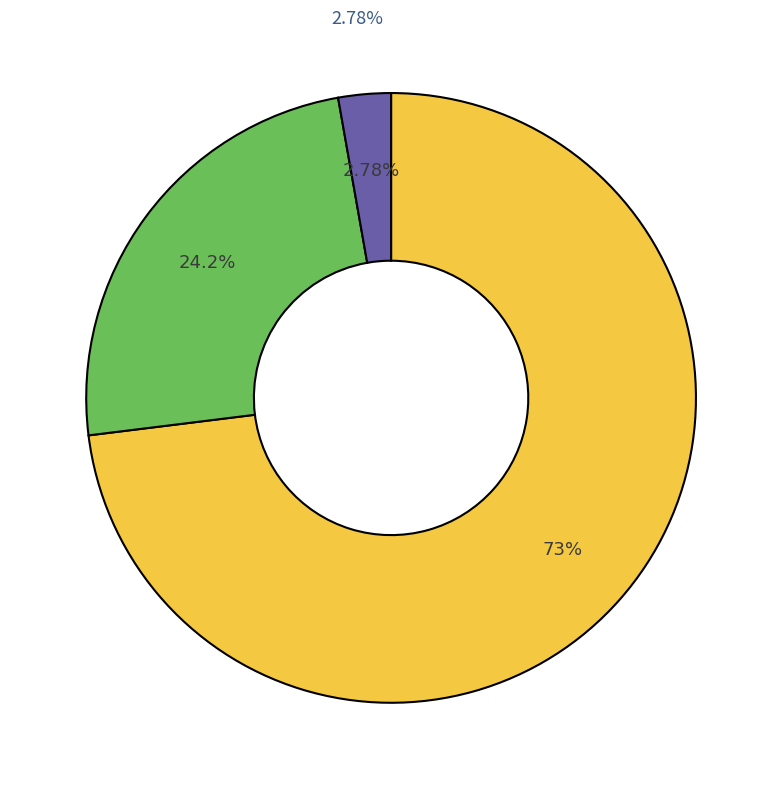

What is the largest slice in the pie chart?

2024-06-25